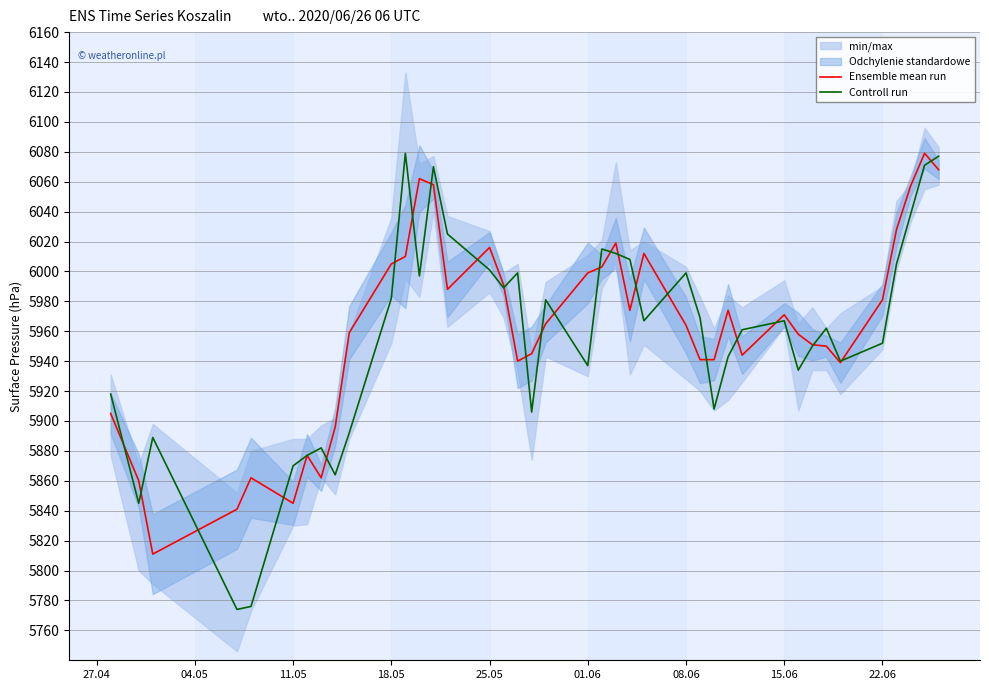

True or false: Ensemble mean run has a value of 9656 at 18.05.

False